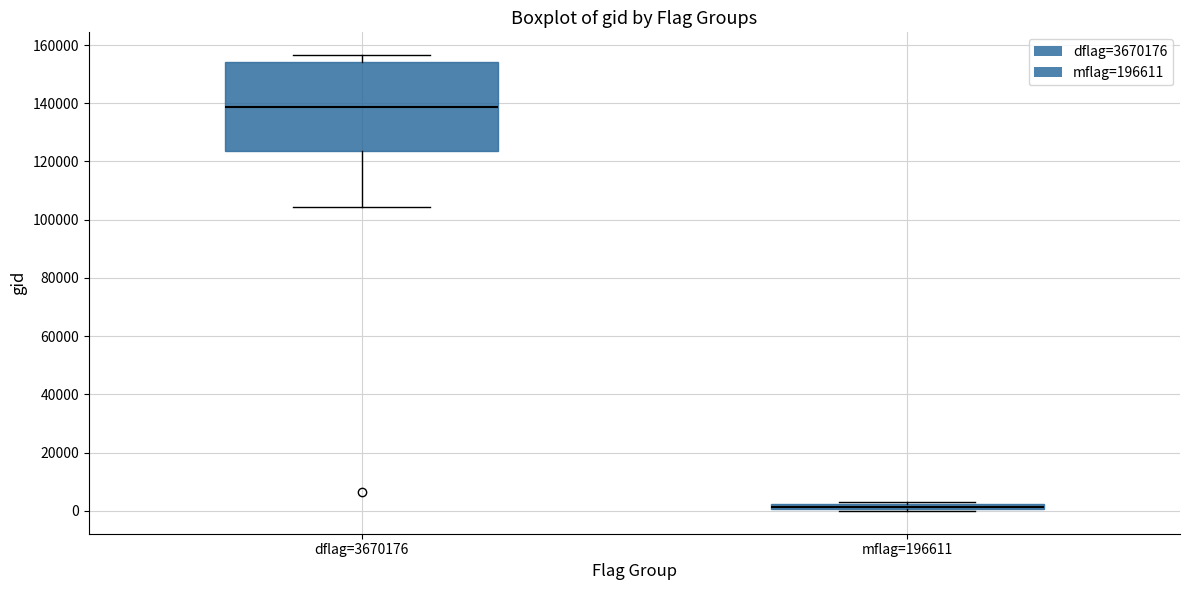

Which box is the tallest, from its lower edge to its upper edge?

dflag=3670176